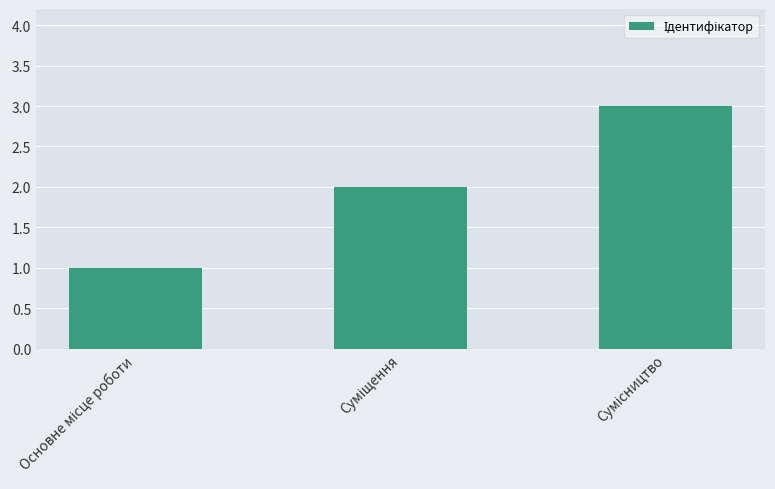

What is the sum of all values?

6